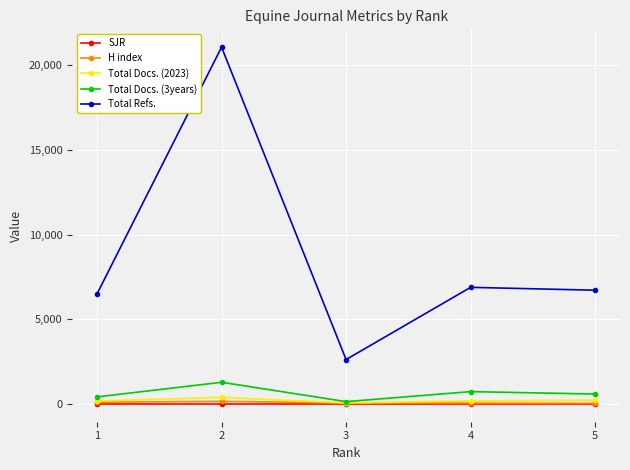

What is the spread (max minus min) of values at 2?

21067